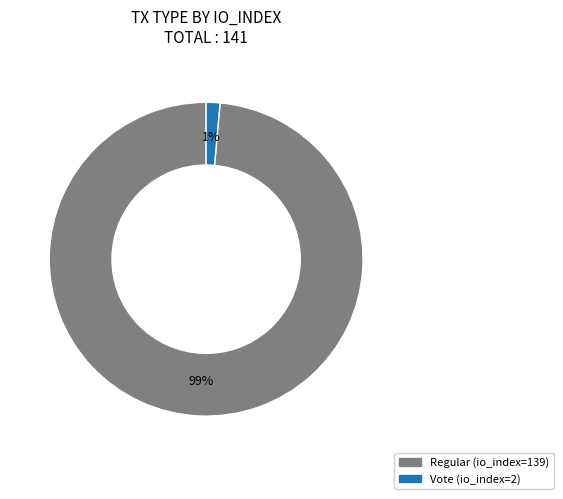

Rank the categories by value from highest to lowest.

Regular (io_index=139), Vote (io_index=2)